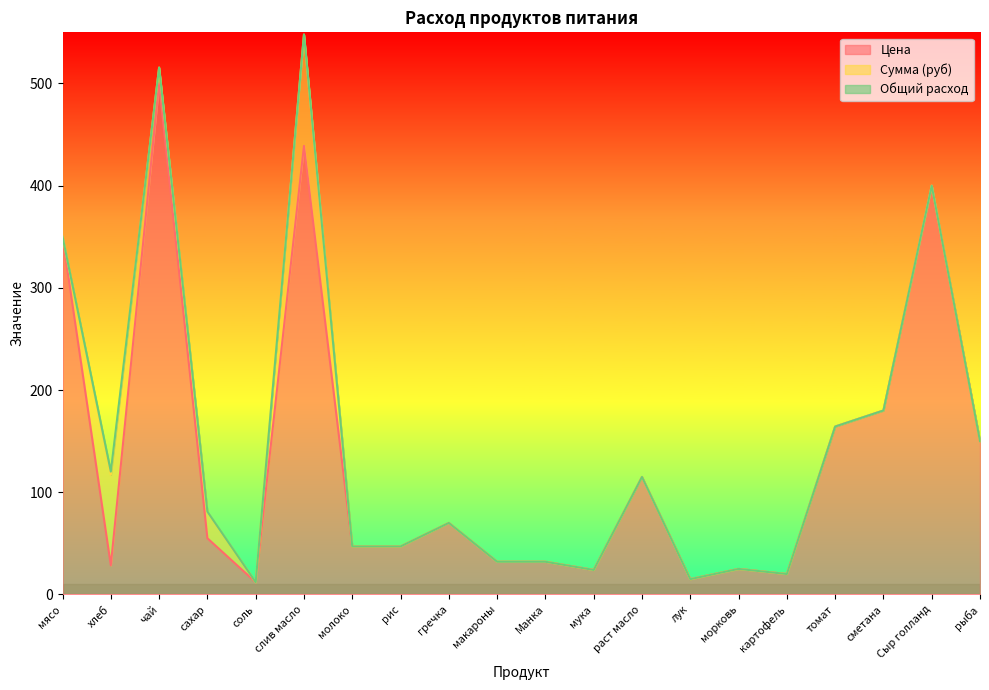

Where is Цена nearest to the value 256?

сметана